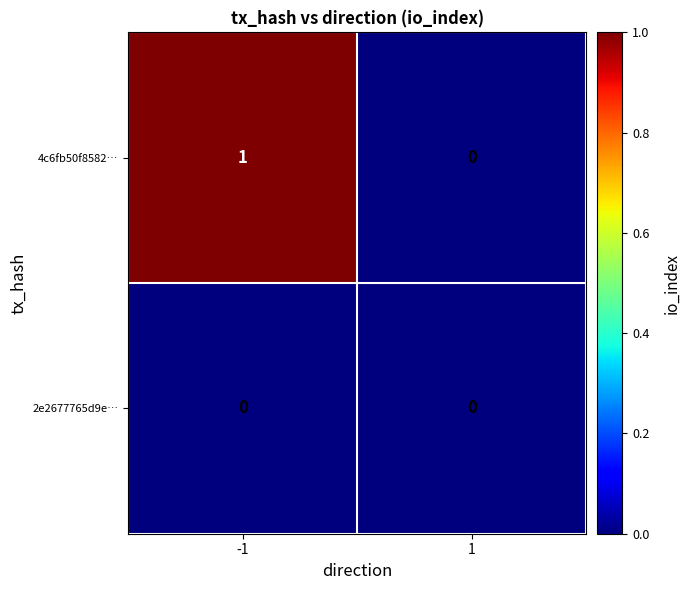

Rank the series by their average value, from lowest to highest.

2e2677765d9e…, 4c6fb50f8582…